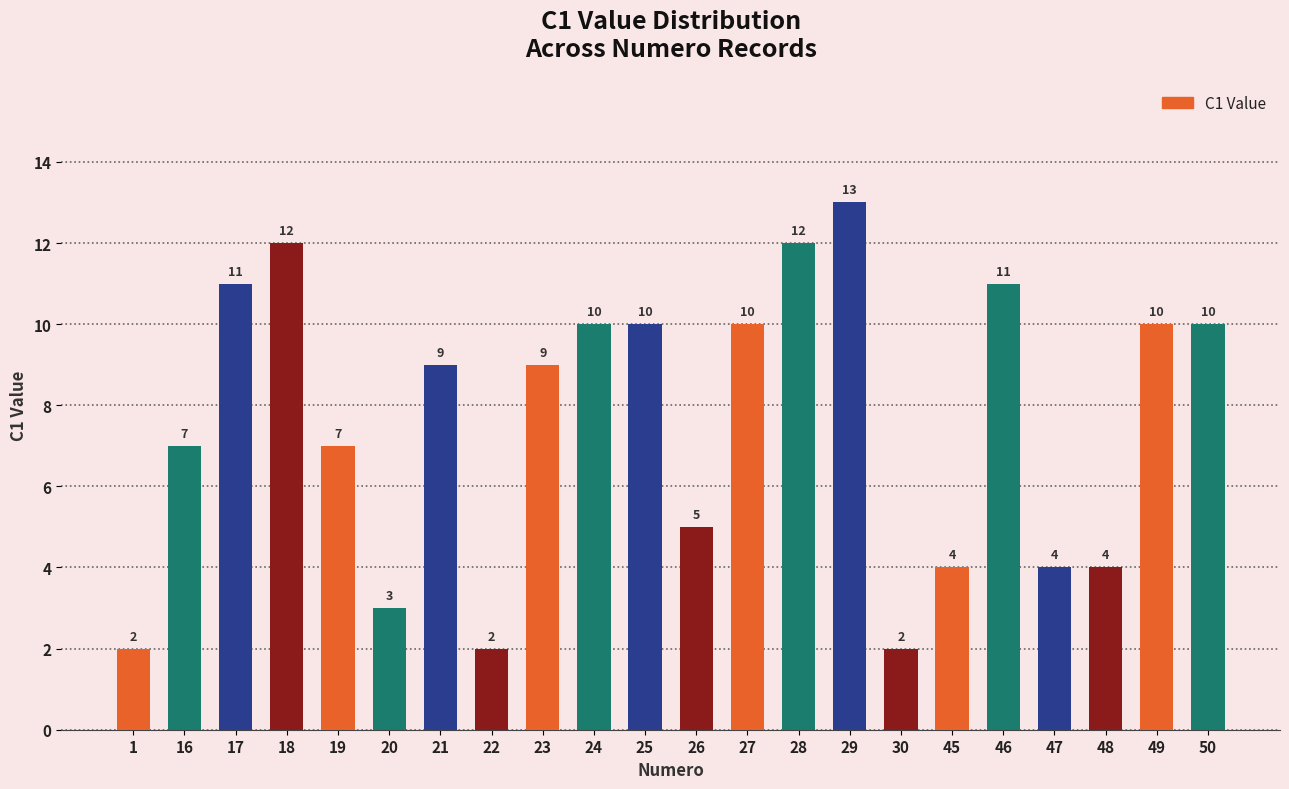

Reading left to right, what are all the values shown in this chart?

2	7	11	12	7	3	9	2	9	10	10	5	10	12	13	2	4	11	4	4	10	10